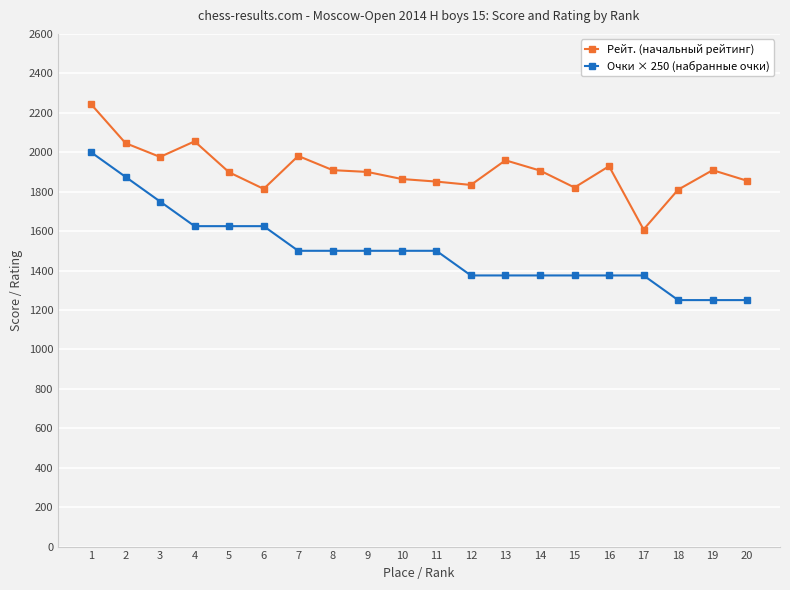

How many Очки × 250 (набранные очки) values are between 1375 and 1625?

14